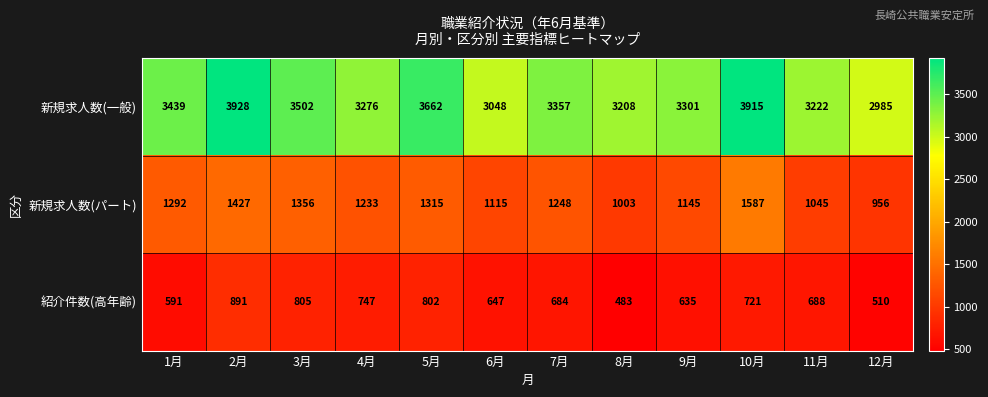

Where is 紹介件数(高年齢) nearest to the value 687?

11月